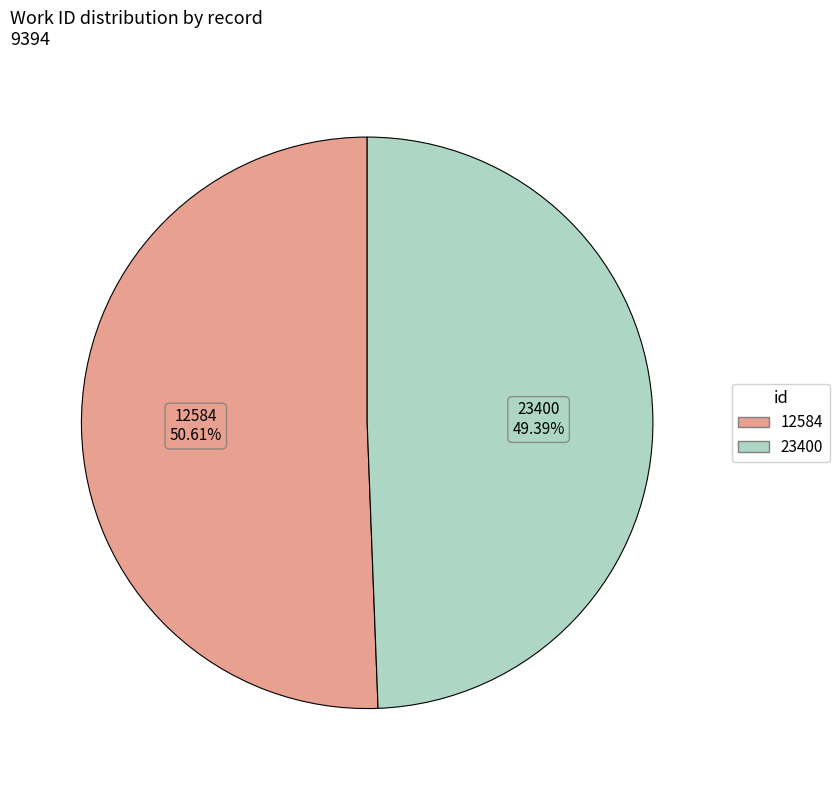

Which slice is the largest?

12584